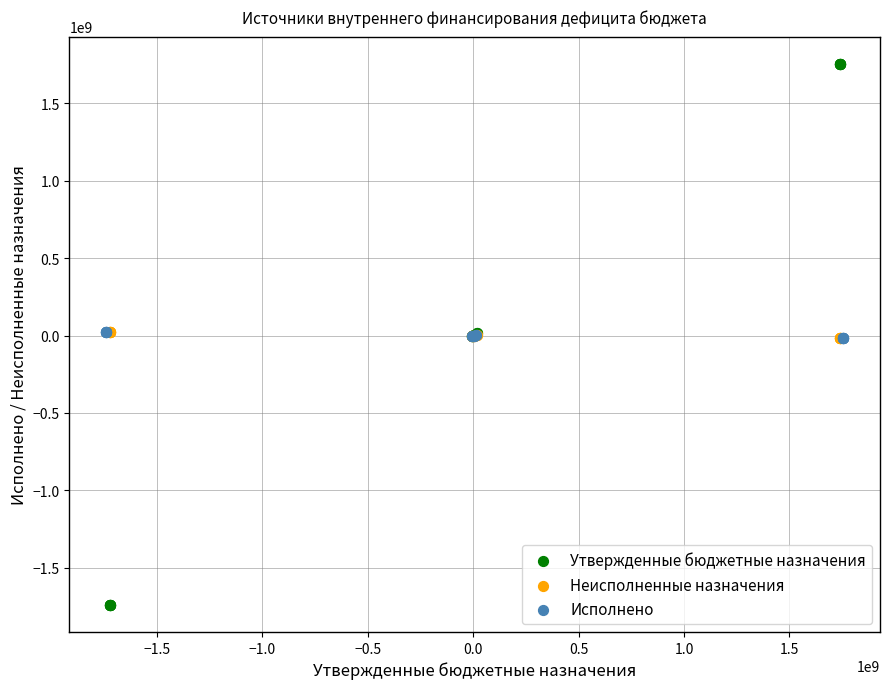

Which series contains the highest Y value?

Утвержденные бюджетные назначения